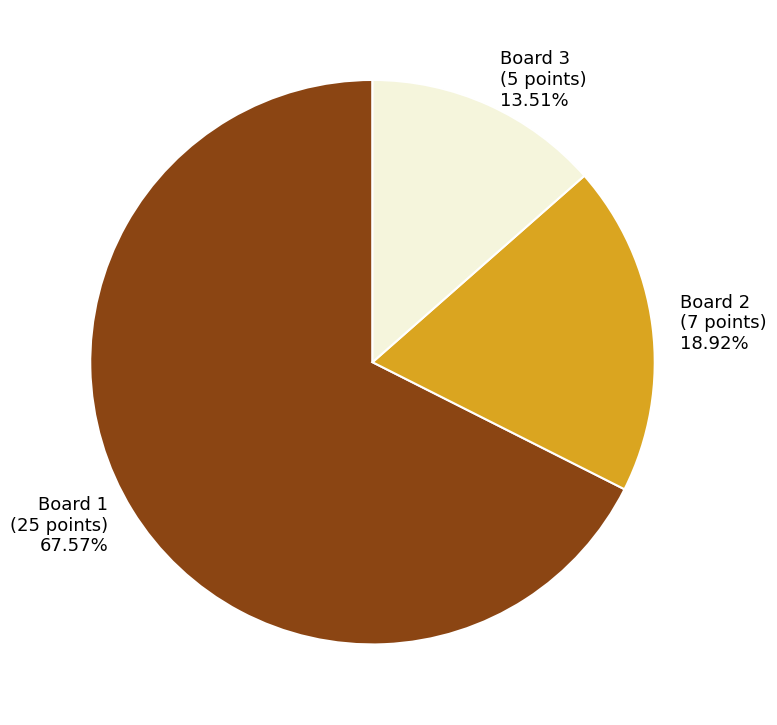

What is the ratio of the value at Board 2 to the value at Board 3?

1.4